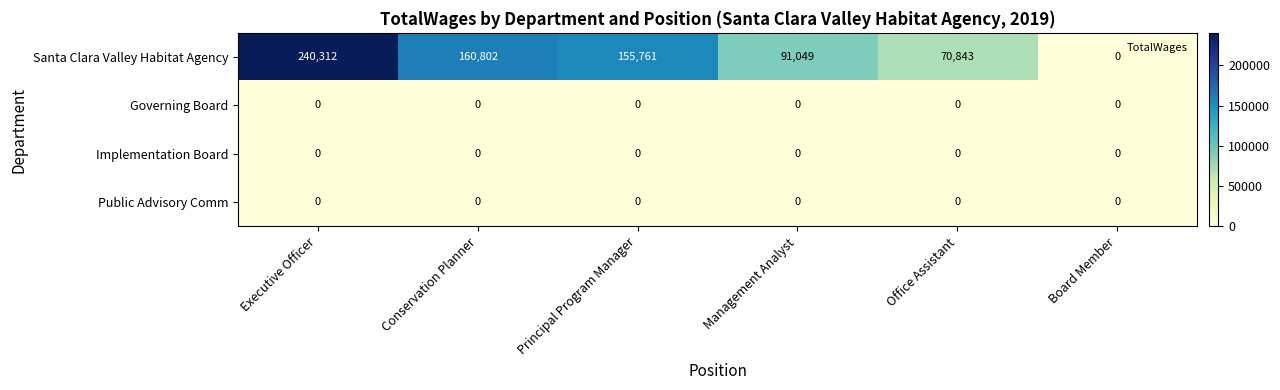

At which category is the sum across all series the highest?

Executive Officer